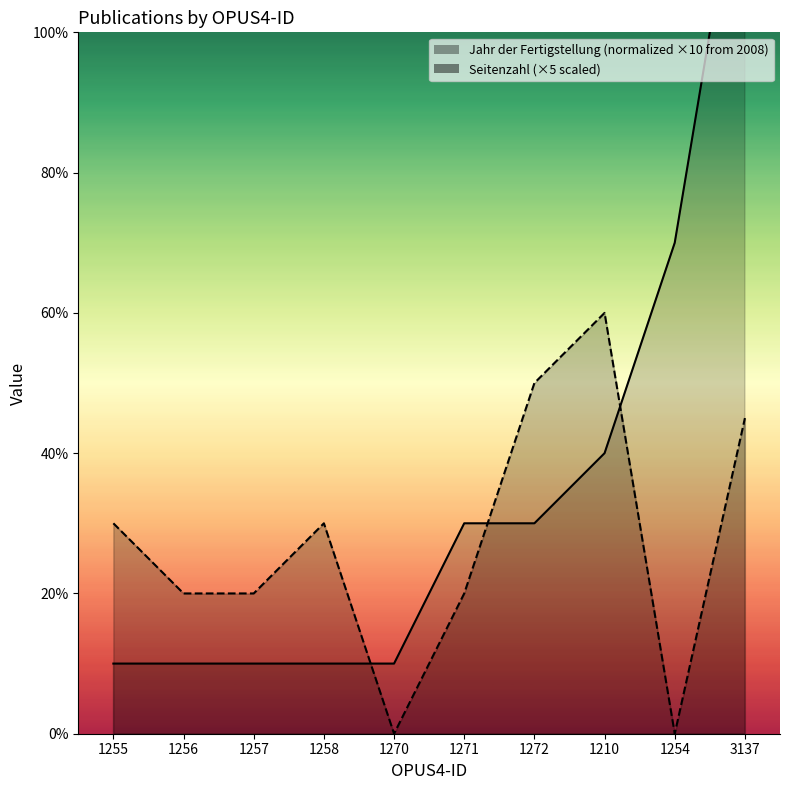

Is the value of Jahr der Fertigstellung at 1257 greater than the value of Seitenzahl at 1256?

No